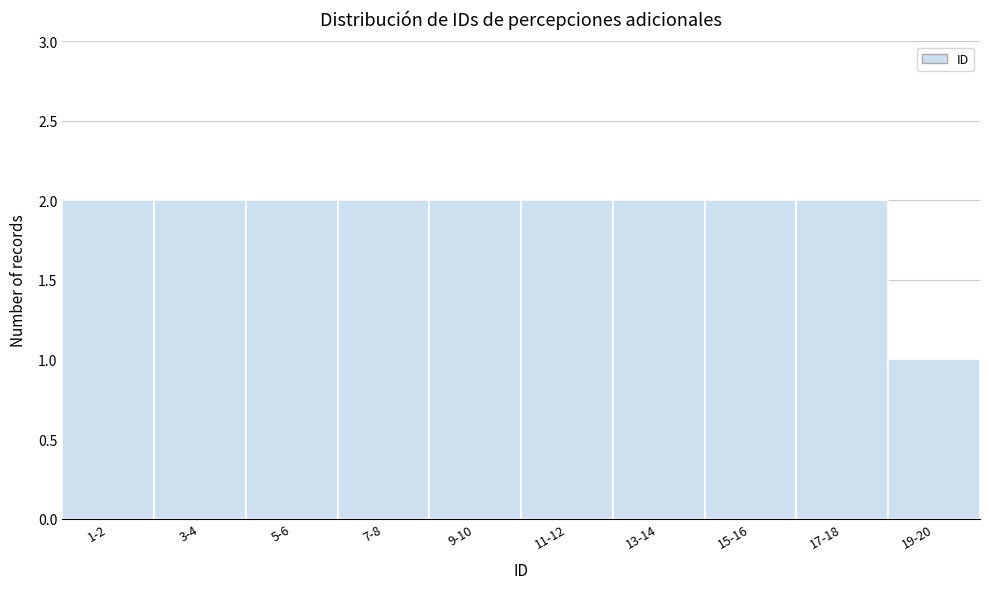

Reading left to right, what are all the values shown in this chart?

2	2	2	2	2	2	2	2	2	1